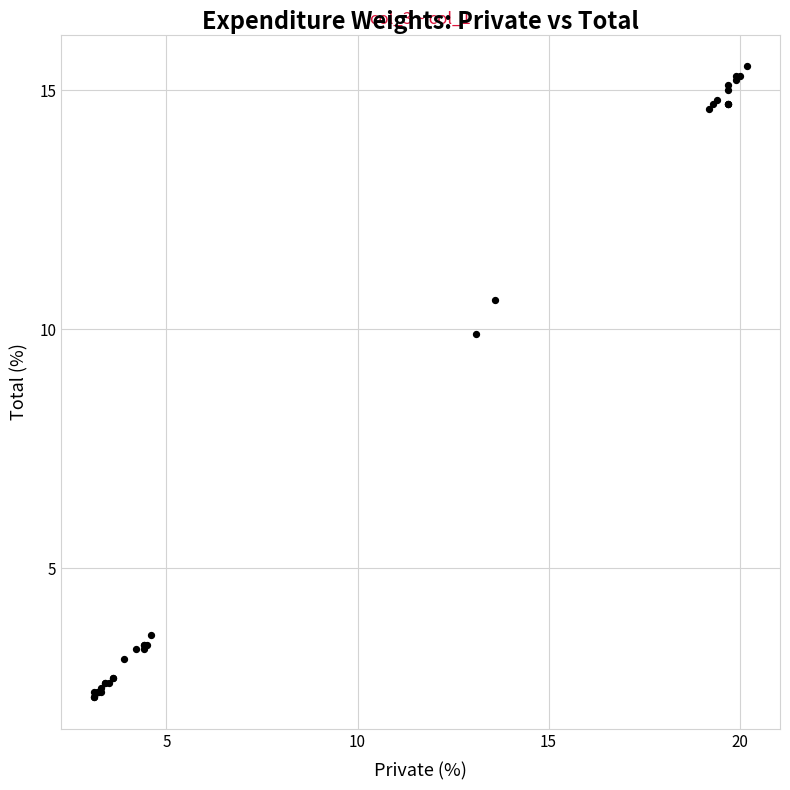

What Y value in the scatter plot is closest to 8?

9.9